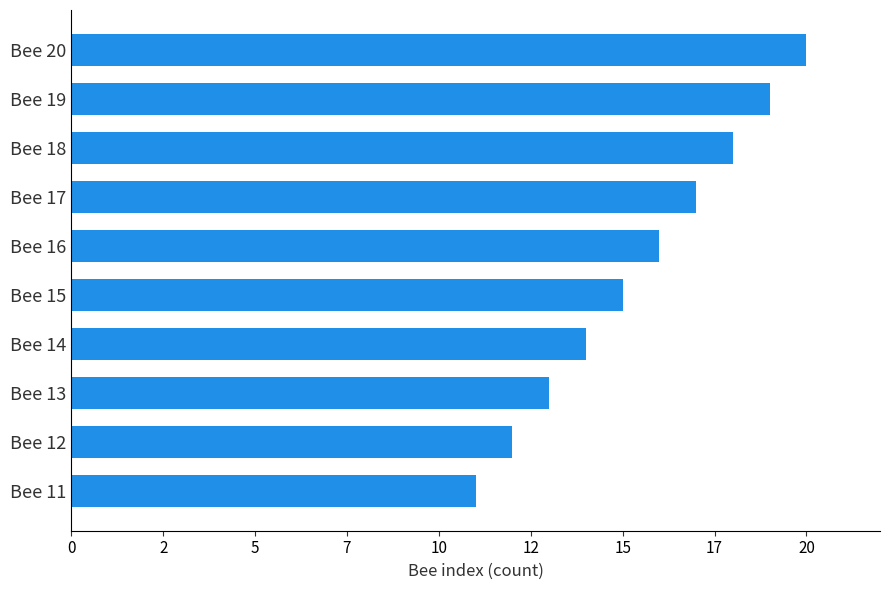

Does the chart contain any negative values?

No